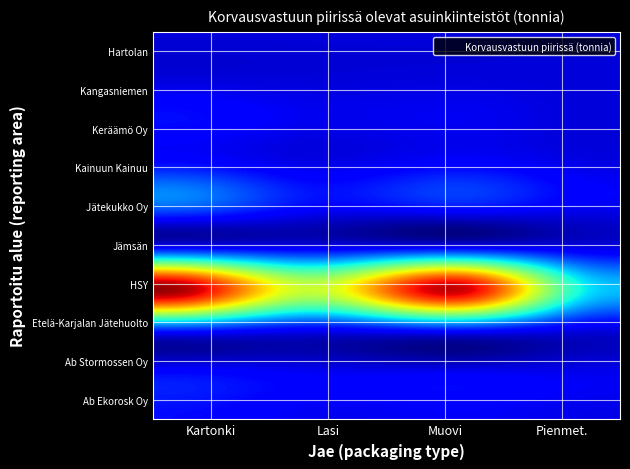

Which category has the highest value across all series?

Kartonkipakkaukset